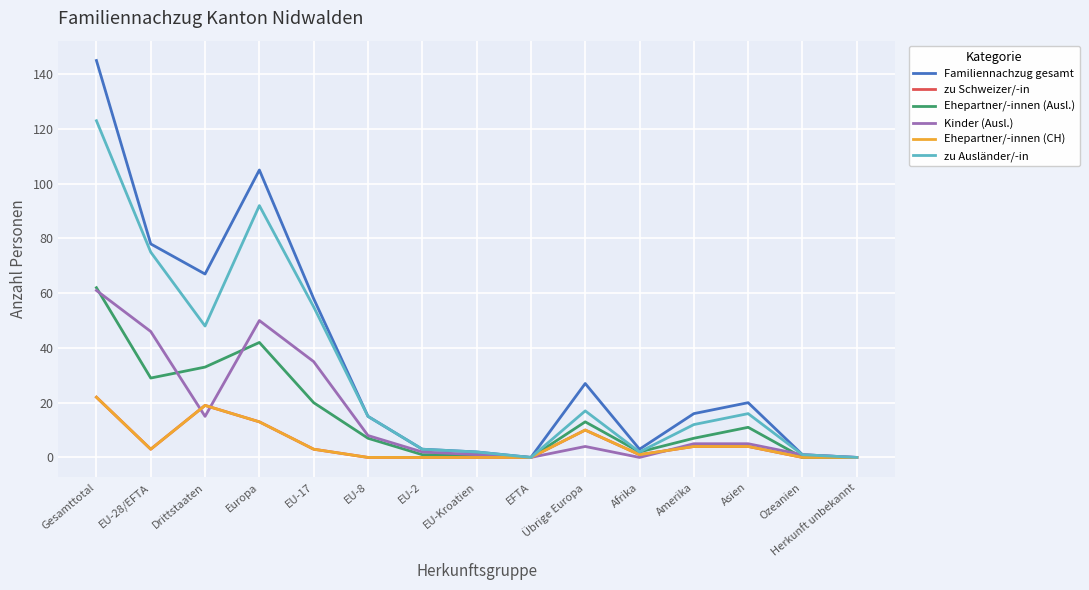

What position from the left is Amerika?

12